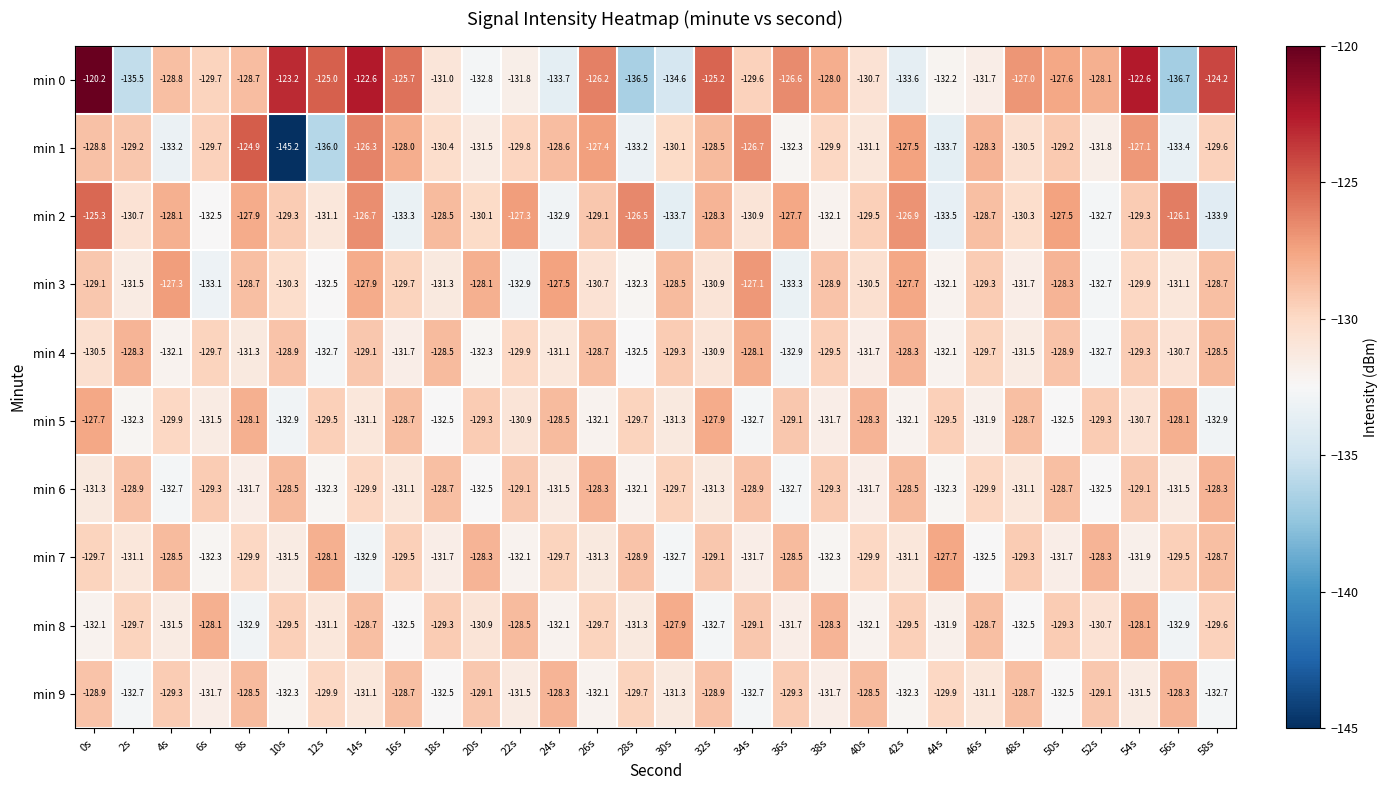

What is the sum of all min 4 values?

-3911.4